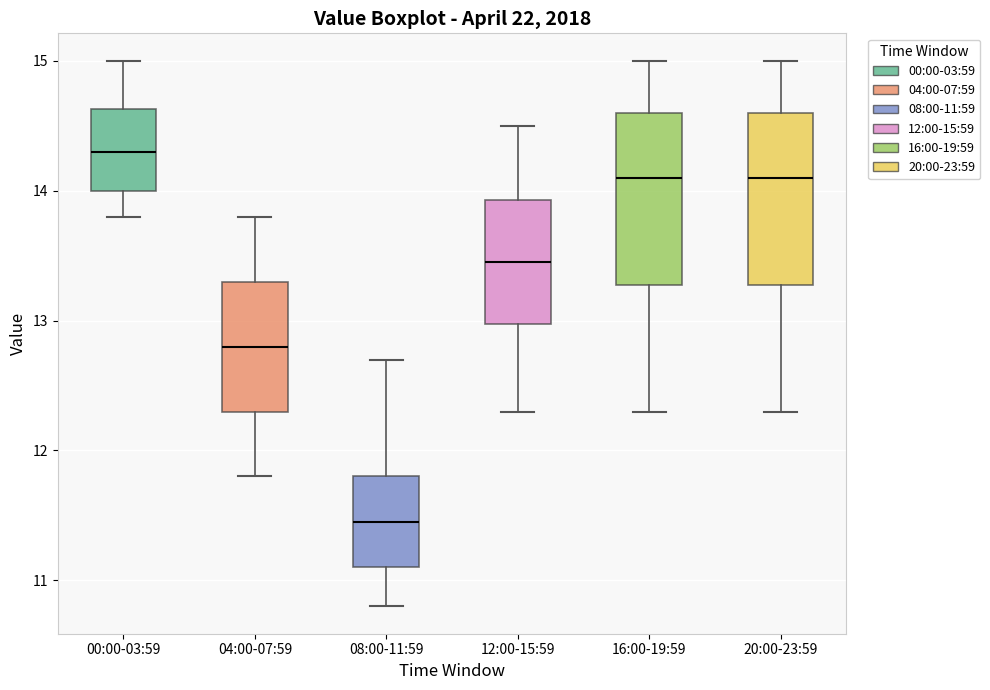

Which box's median line is the highest?

00:00-03:59